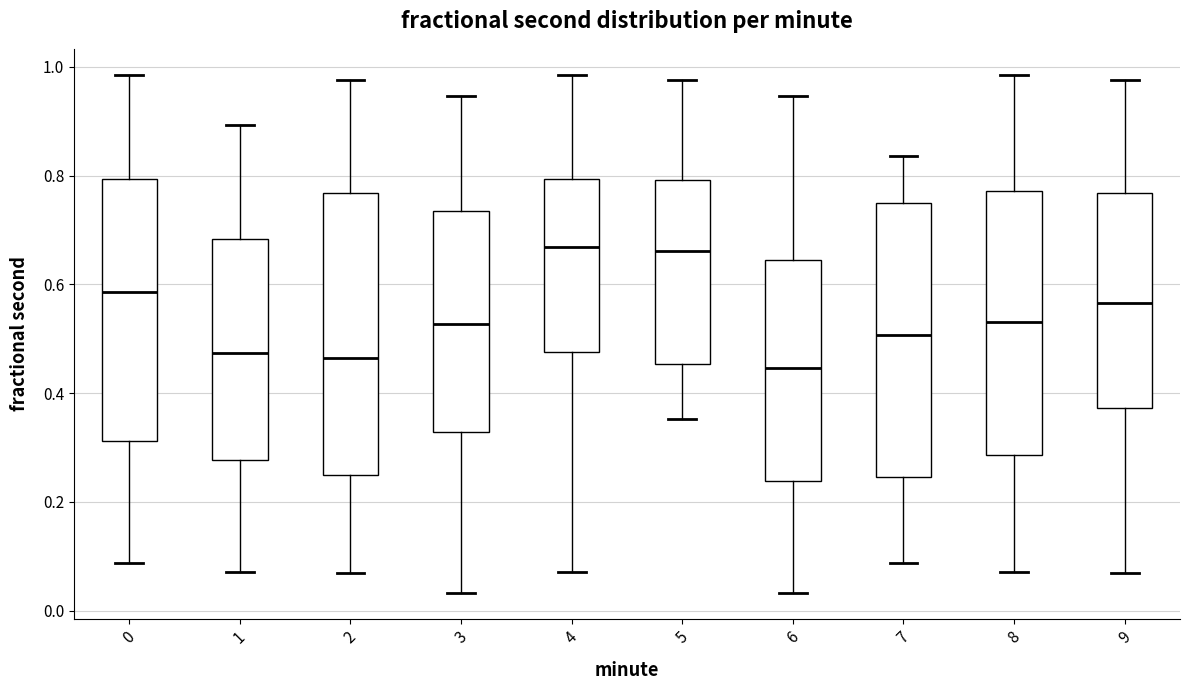

Reading left to right, transcribe this box plot: for each box, give where its median line is, the range the box spans, and where its two whiskers end, as read against the y-axis. The values are not printed on the chart, so give them approximately, as read against the axis.

0: median 0.58, box 0.32 to 0.80, whiskers 0.08 to 0.98
1: median 0.48, box 0.28 to 0.68, whiskers 0.08 to 0.90
2: median 0.46, box 0.26 to 0.76, whiskers 0.06 to 0.98
3: median 0.52, box 0.32 to 0.74, whiskers 0.04 to 0.94
4: median 0.66, box 0.48 to 0.80, whiskers 0.08 to 0.98
5: median 0.66, box 0.46 to 0.80, whiskers 0.36 to 0.98
6: median 0.44, box 0.24 to 0.64, whiskers 0.04 to 0.94
7: median 0.50, box 0.24 to 0.74, whiskers 0.08 to 0.84
8: median 0.54, box 0.28 to 0.78, whiskers 0.08 to 0.98
9: median 0.56, box 0.38 to 0.76, whiskers 0.06 to 0.98